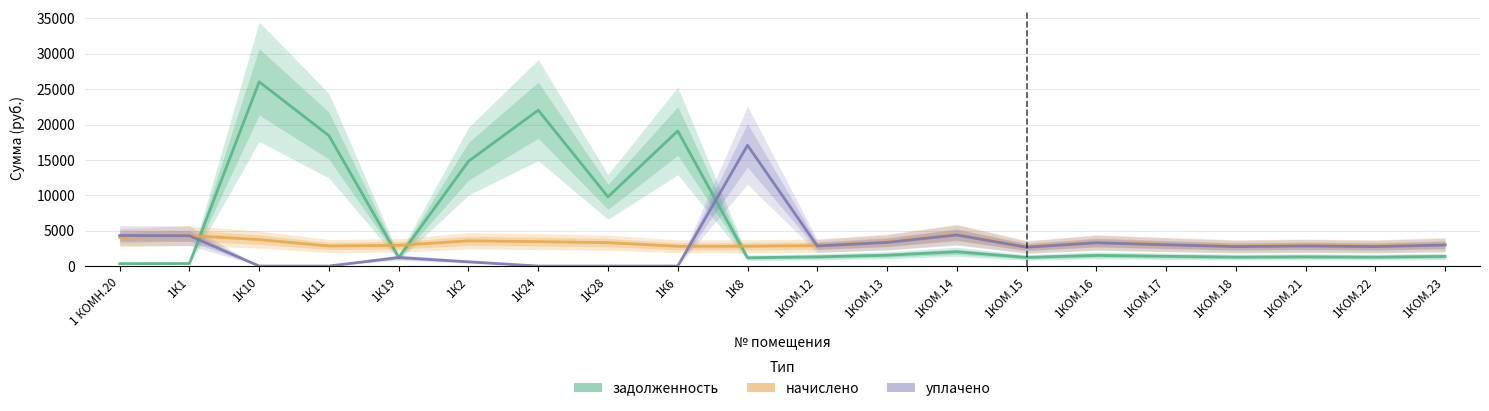

Reading right to left, transcribe all the data shown in this chart.

задолженность: 1363.9	1261.4	1302.5	1261.4	1379.3	1507.6	1220.4	2015.2	1533.2	1302.5	1167.2	19092.4	9780.0	22030.8	14808.2	1219.5	18427.4	26041.6	358.7	335.0
начислено: 3029.2	2801.4	2892.6	2801.4	3063.4	3348.1	2710.3	4475.5	3405.0	2892.6	2801.4	2790.1	3302.5	3450.6	3564.5	2926.7	2835.6	3735.2	4304.6	4020.0
уплачено: 2970.2	2746.8	2836.2	2746.8	3003.7	3282.9	2657.5	4388.4	3338.6	2836.2	17070.4	0.0	0.0	0.0	600.0	1205.3	0.0	0.0	4283.9	4316.2